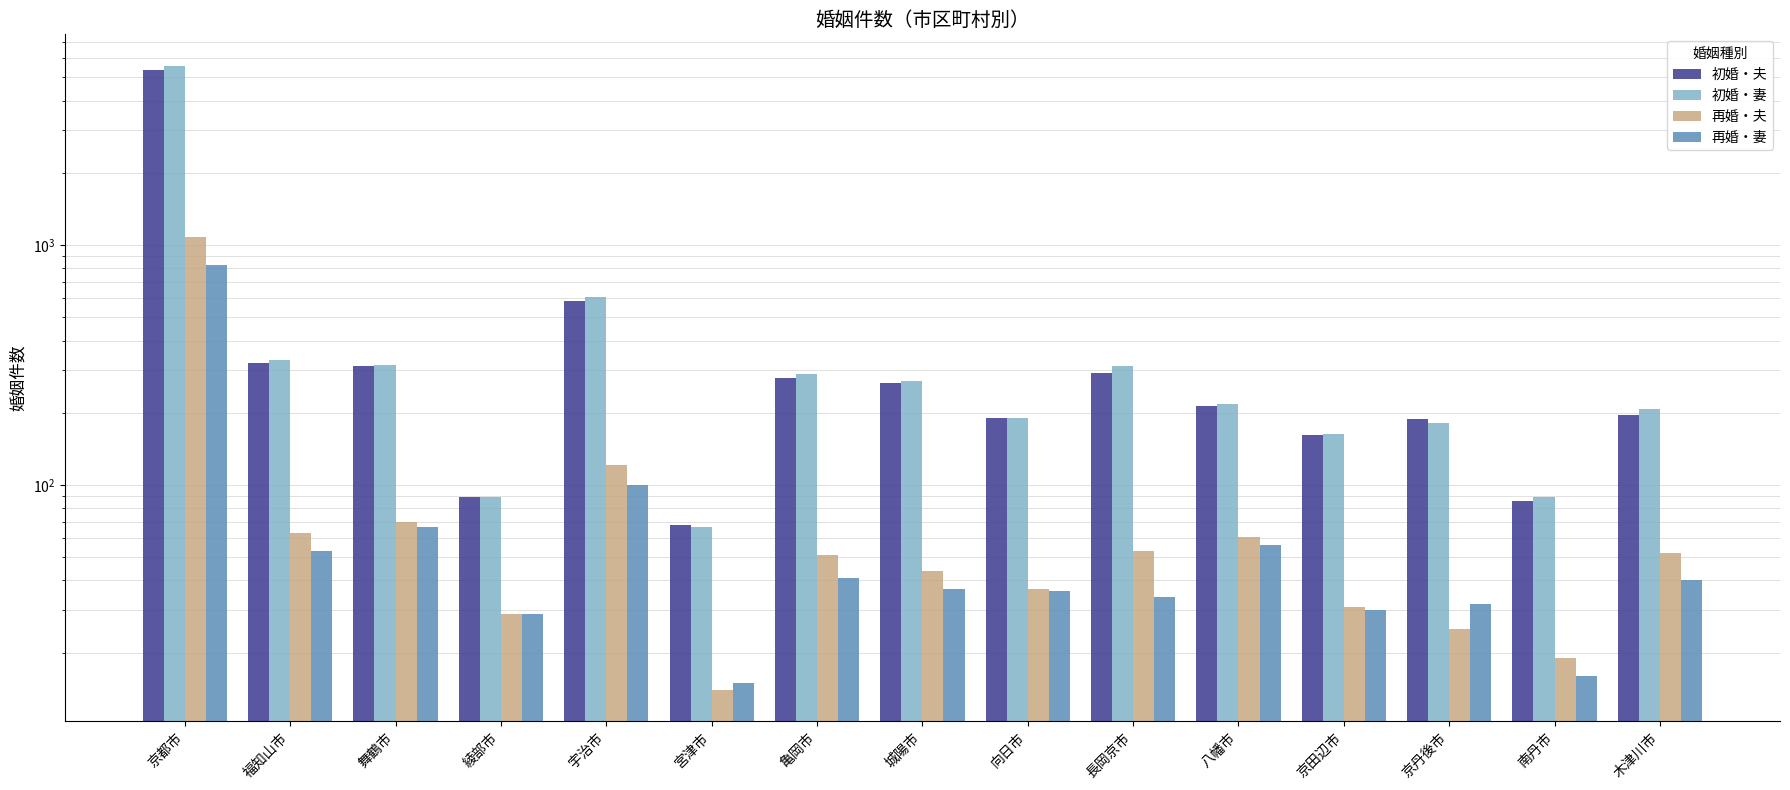

Rank the series by their maximum value, from lowest to highest.

再婚・妻, 再婚・夫, 初婚・夫, 初婚・妻